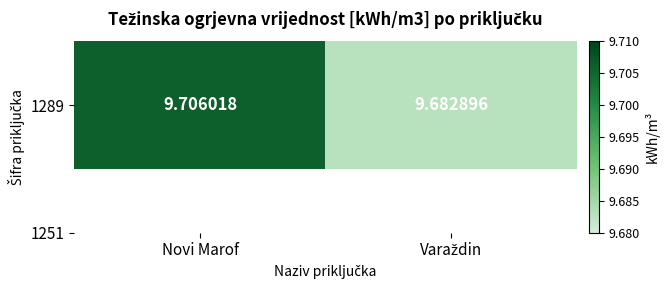

List the labels in order of value, largest first.

Novi Marof, Varaždin